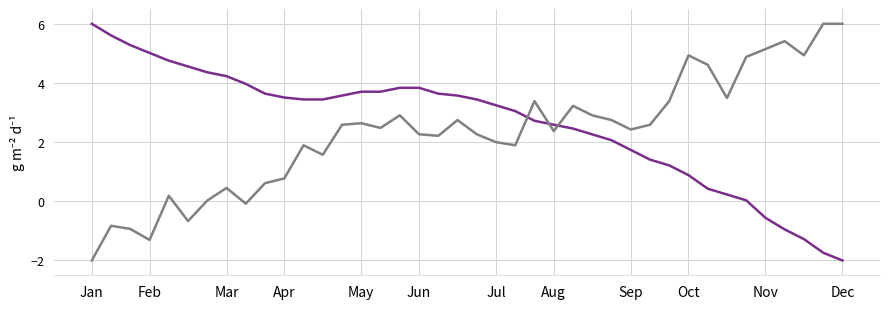

What is the maximum value shown in the chart?

6.0